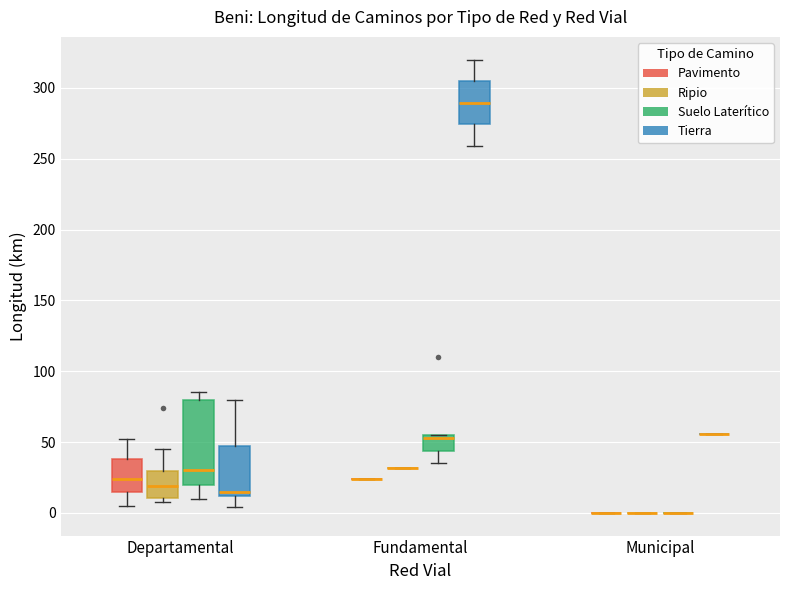

Reading left to right, read every box against the y-axis: the position of its median line, the range the box covers, and the ends of its whiskers. The values are not printed on the chart, so give them approximately, as read against the axis.

Departamental (Pavimento): median 25, box 15 to 40, whiskers 5 to 50
Departamental (Ripio): median 20, box 10 to 30, whiskers 10 (just below the box's lower edge) to 45
Departamental (Suelo Laterítico): median 30, box 20 to 80, whiskers 10 to 85
Departamental (Tierra): median 15, box 10 to 45, whiskers 5 to 80
Fundamental (Pavimento): box collapsed to a line at 25, whiskers 25 to 25
Fundamental (Ripio): box collapsed to a line at 30, whiskers 30 to 30
Fundamental (Suelo Laterítico): median 55 (just below the box's upper edge), box 45 to 55, whiskers 35 to 55
Fundamental (Tierra): median 290, box 275 to 305, whiskers 260 to 320
Municipal (Pavimento): box collapsed to a line at 0, whiskers 0 to 0
Municipal (Ripio): box collapsed to a line at 0, whiskers 0 to 0
Municipal (Suelo Laterítico): box collapsed to a line at 0, whiskers 0 to 0
Municipal (Tierra): box collapsed to a line at 55, whiskers 55 to 55